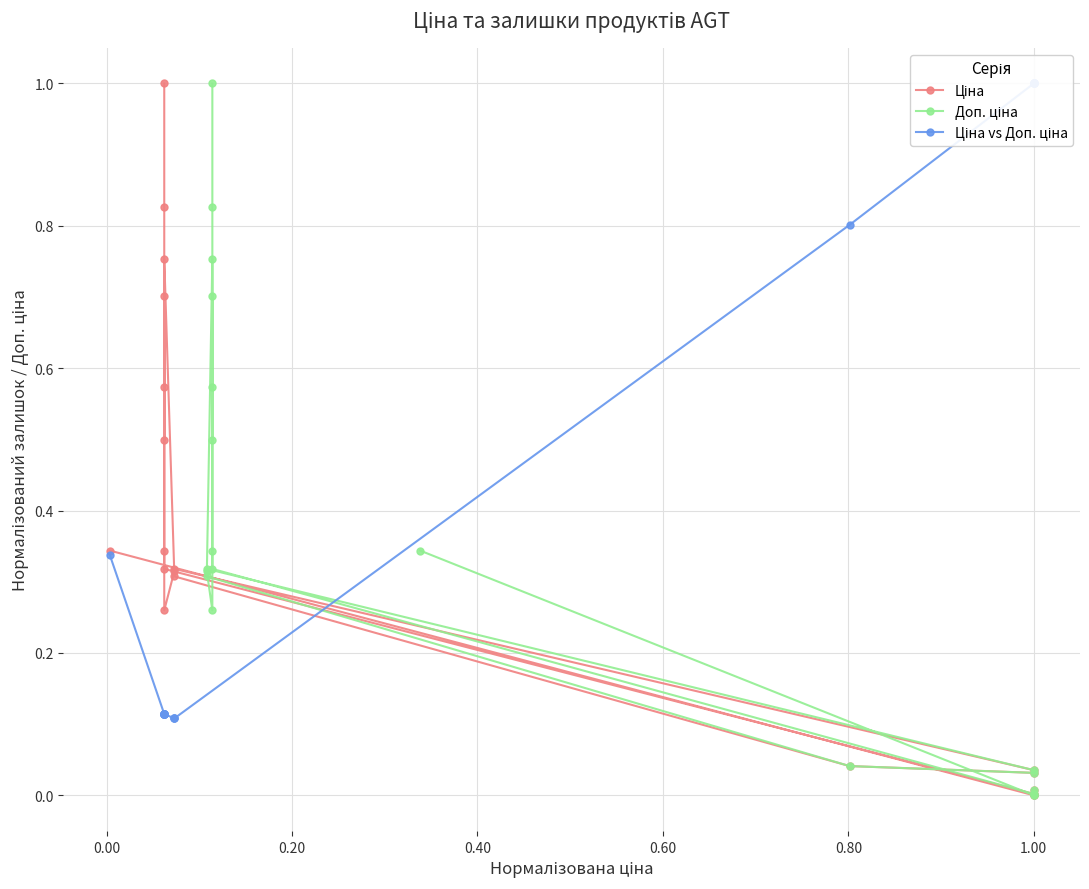

What are all the series names shown in the legend?

Ціна, Доп. ціна, Ціна vs Доп. ціна